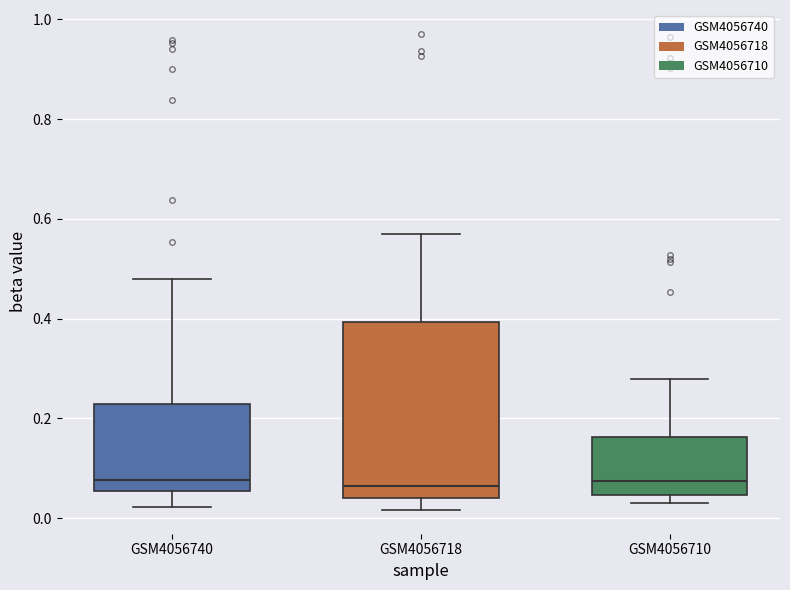

Reading left to right, read every box against the y-axis: the position of its median line, the range the box covers, and the ends of its whiskers. The values are not printed on the chart, so give them approximately, as read against the axis.

GSM4056740: median 0.08, box 0.06 to 0.22, whiskers 0.02 to 0.48
GSM4056718: median 0.06, box 0.04 to 0.40, whiskers 0.02 to 0.58
GSM4056710: median 0.08, box 0.04 to 0.16, whiskers 0.04 (just below the box's lower edge) to 0.28